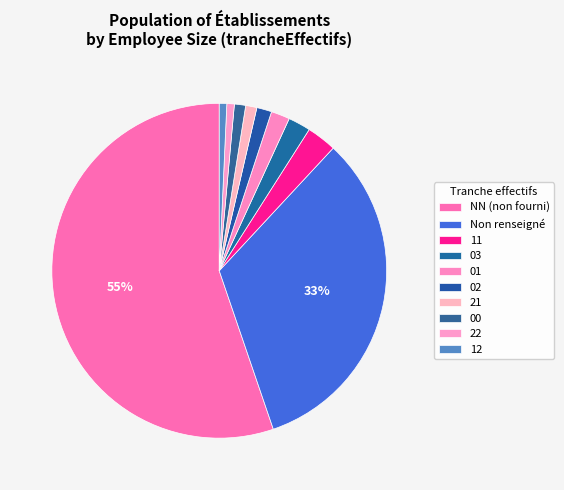

What is the majority slice?

NN